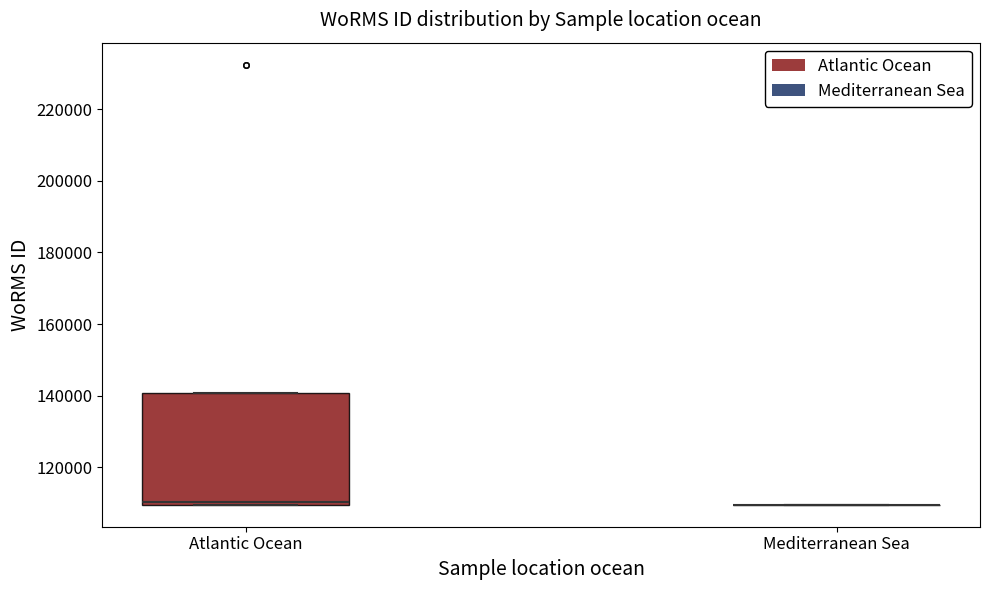

Where is the lower edge of the box for Atlantic Ocean on the y-axis? The values are not printed on the chart, so give them approximately, as read against the axis.

110000